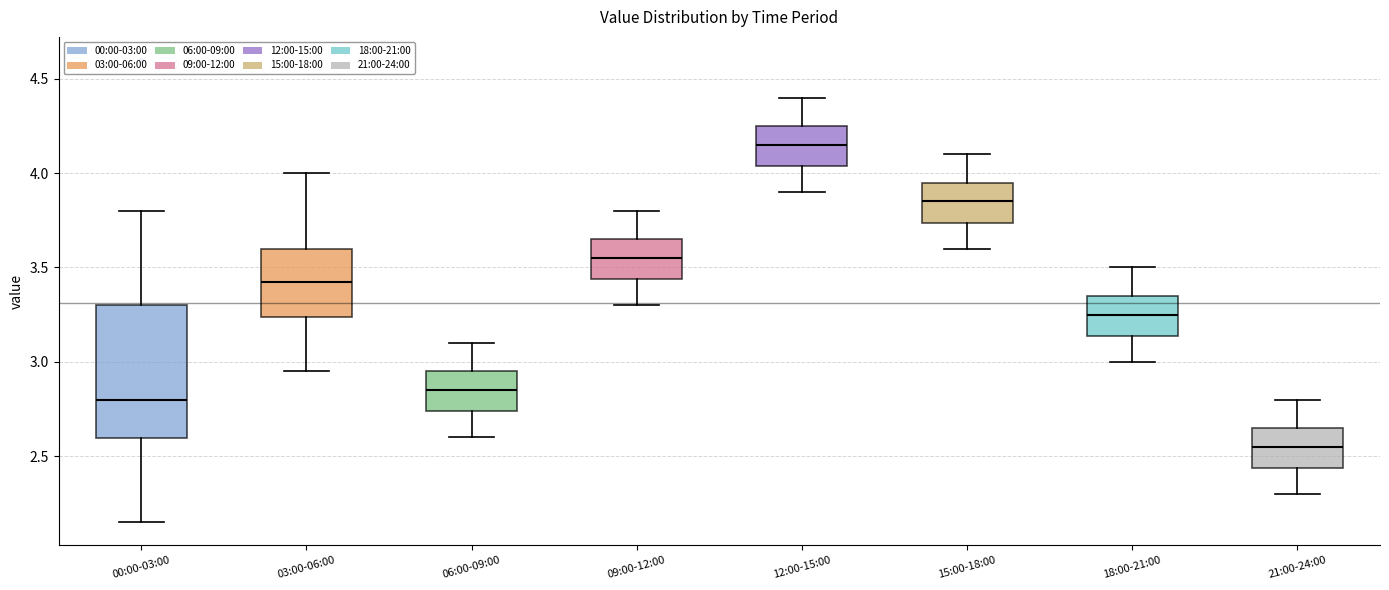

Which box's median line is the lowest?

21:00-24:00